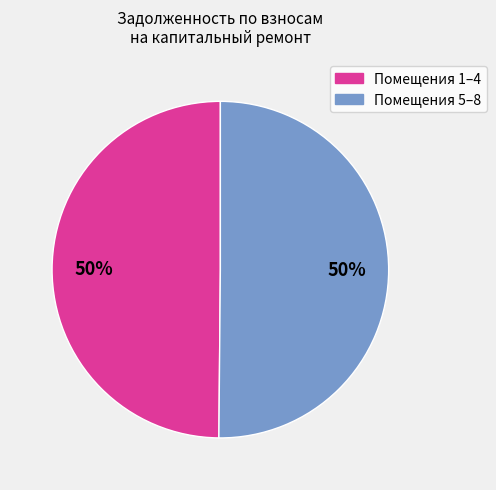

To the nearest percent, what is the average slice percentage?

50%